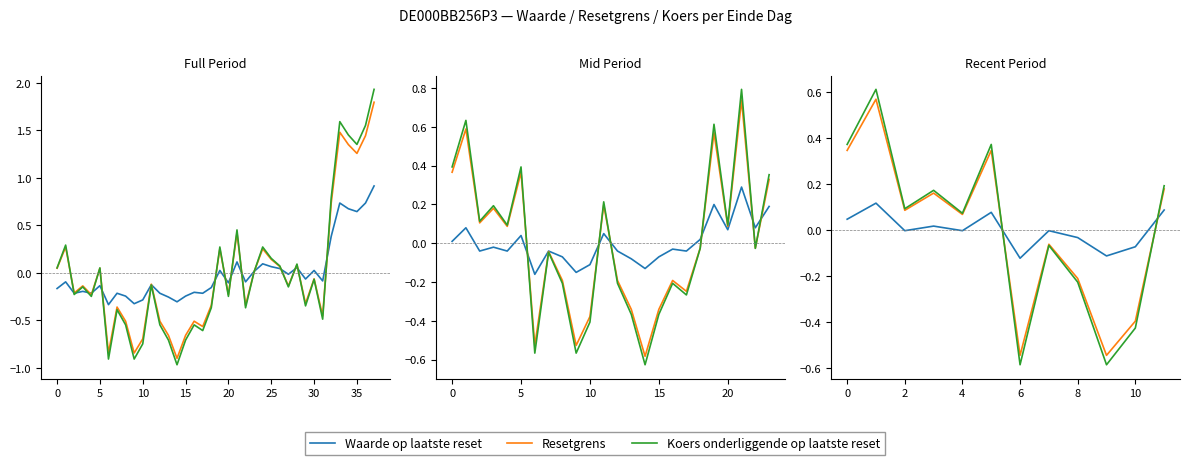

At how many categories does at least one series exceed 0?

7